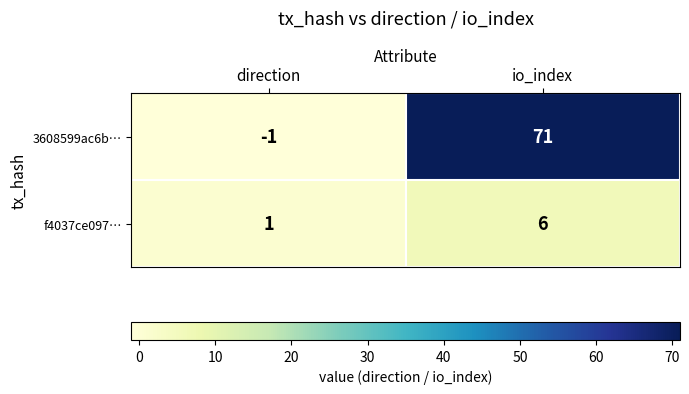

The f4037ce097… series shows 1 at direction. True or false?

True